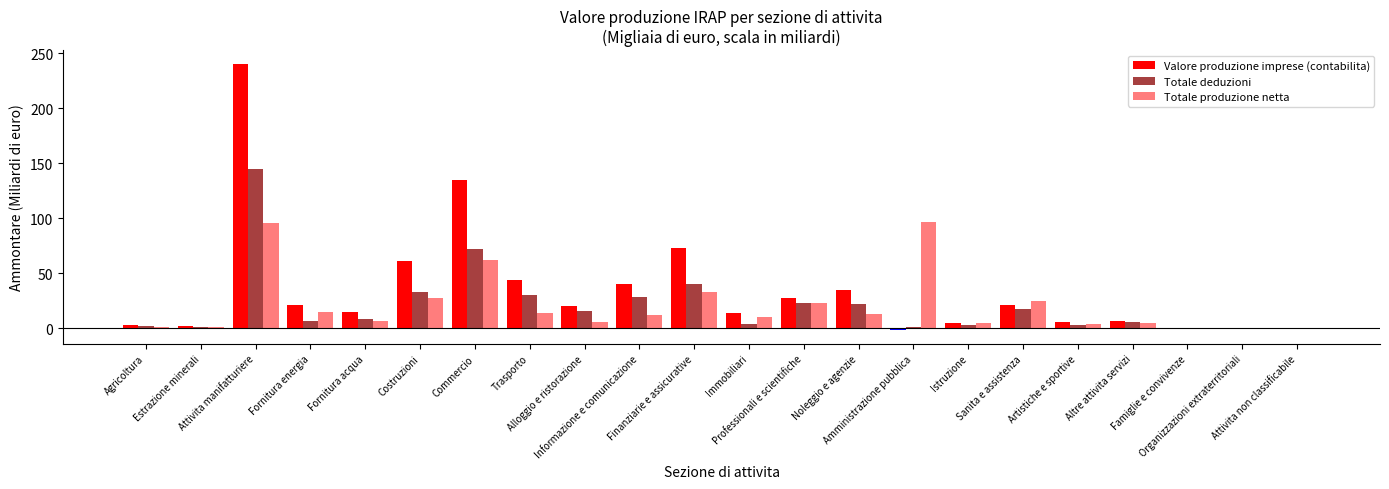

Are the bars grouped side by side (vs. stacked)?

Yes